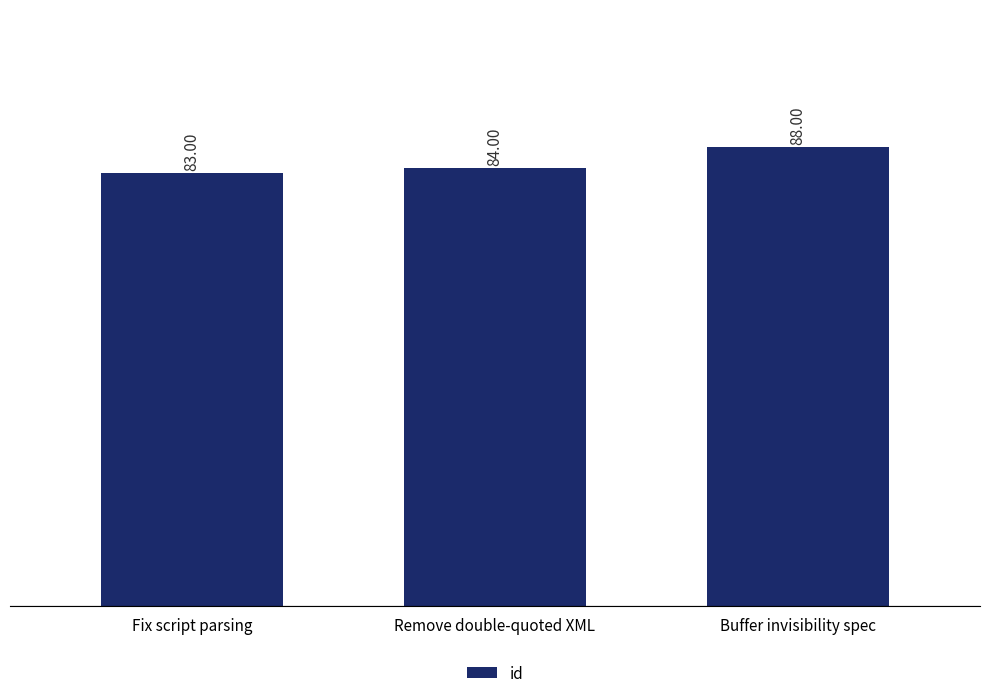

List the labels in order of value, smallest first.

Fix script parsing, Remove double-quoted XML, Buffer invisibility spec